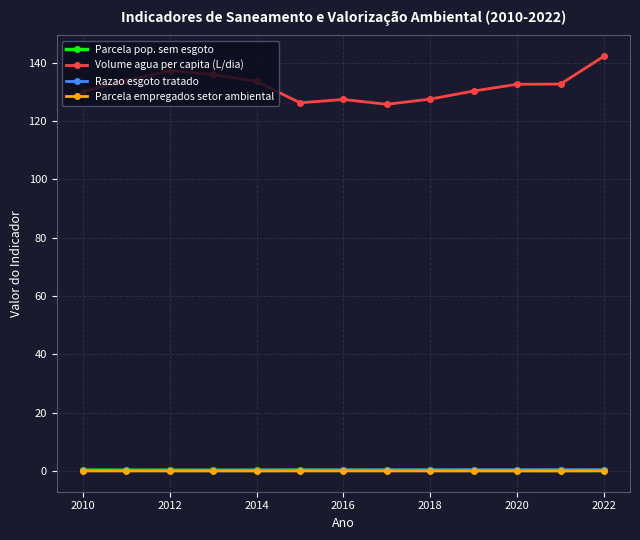

True or false: Volume agua per capita (L/dia) and Parcela empregados setor ambiental cross at least once.

False